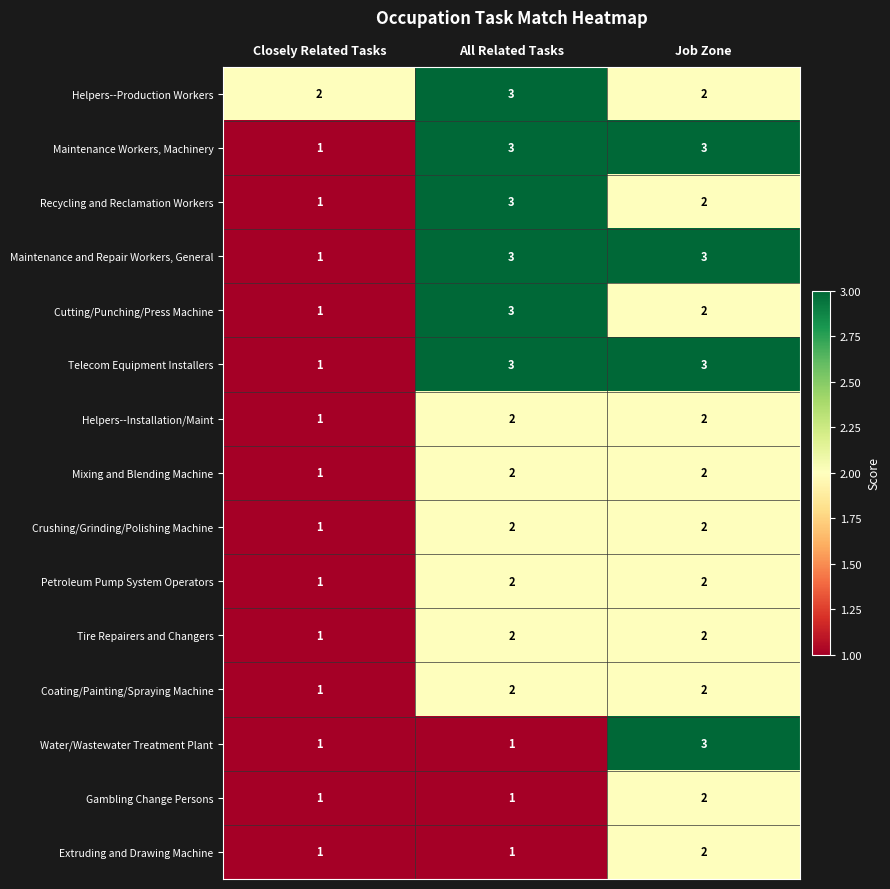

At how many categories does at least one series exceed 1?

3